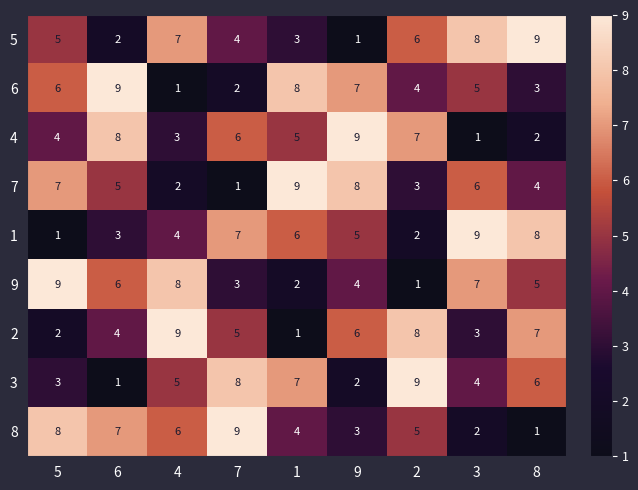

The 3 series shows 7 at 1. True or false?

True